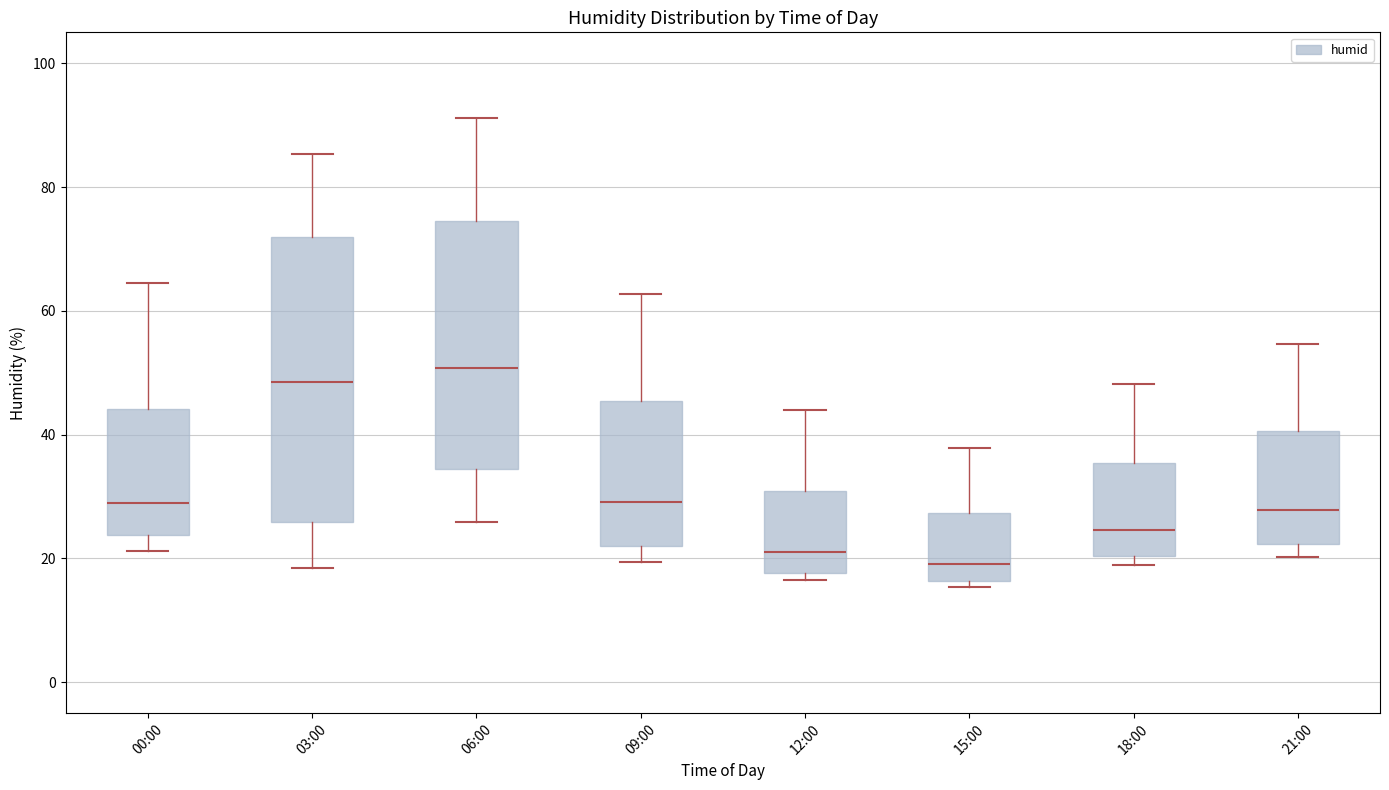

Which box is the tallest, from its lower edge to its upper edge?

03:00